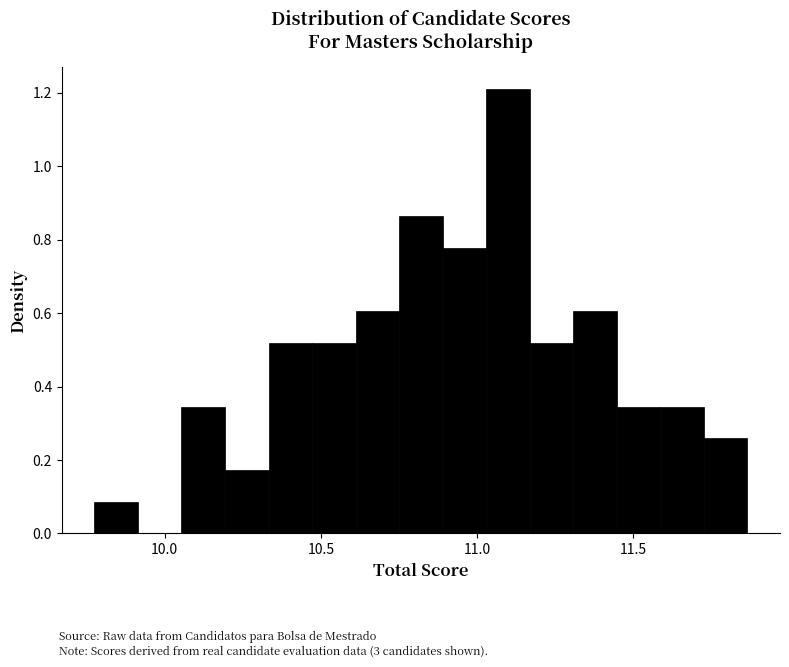

Read against the x-axis, roughly where is the centre of the tallest bar?

11.10